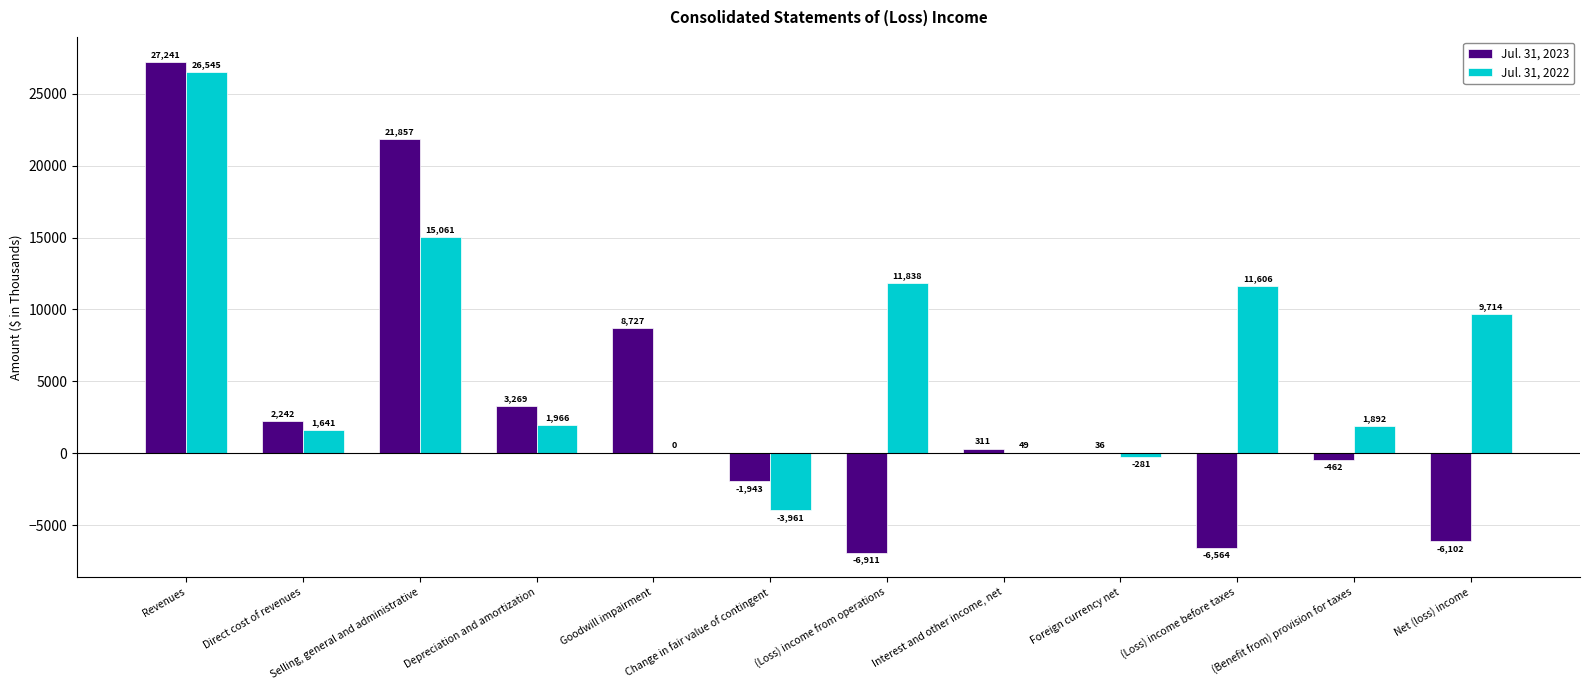

At which category is the sum across all series the highest?

Revenues